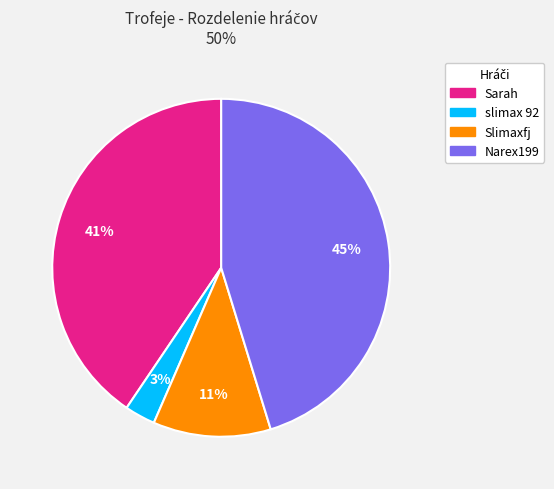

Do slimax 92 and Sarah together represent more than half of the pie?

No